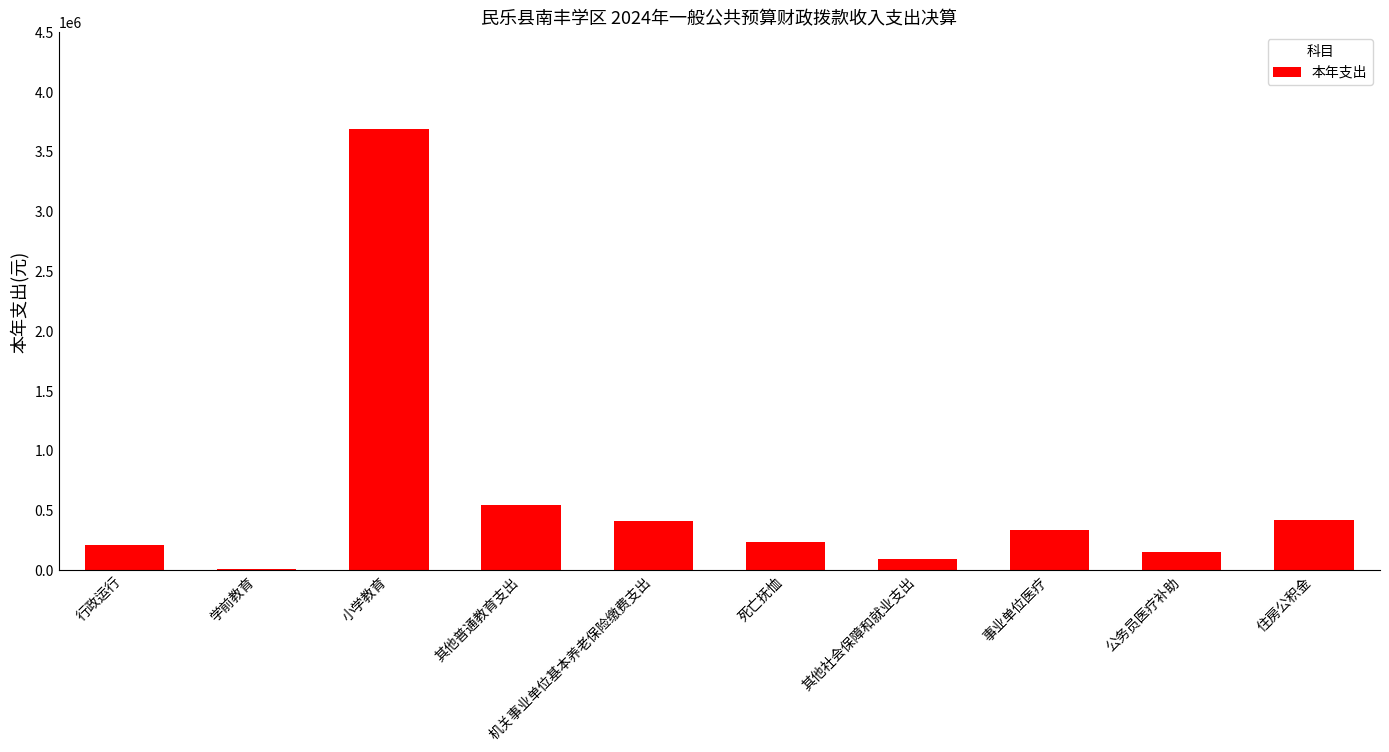

True or false: the data shows 420052.3 at 死亡抚恤.

False